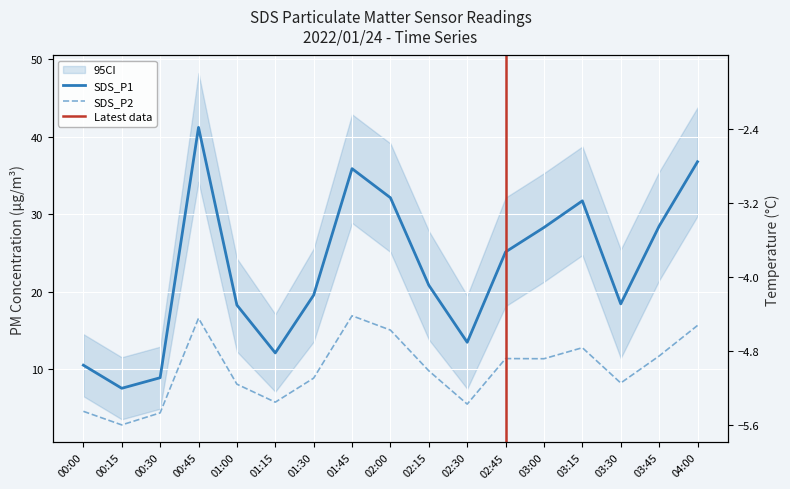

What value does the SDS_P2 series have at 00:45?

16.6